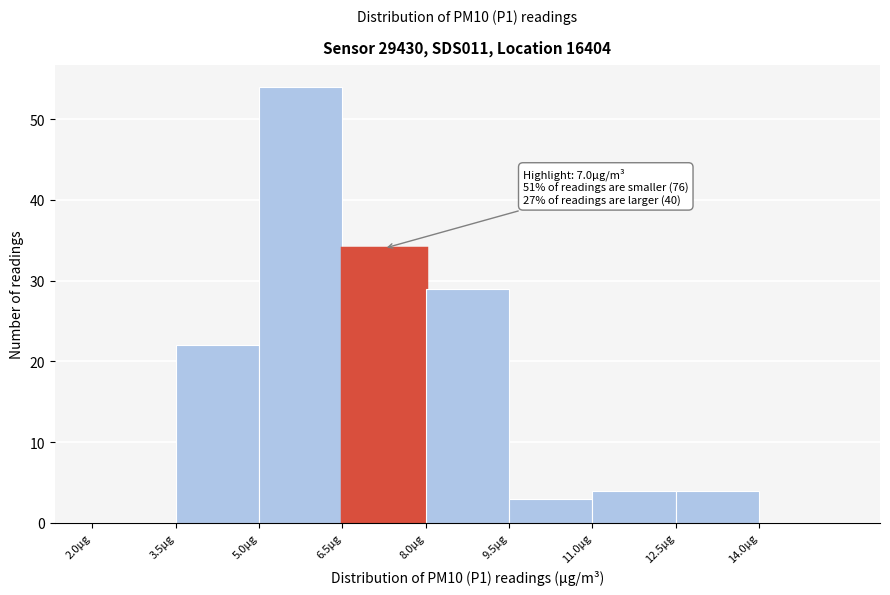

Over which range of the x-axis is the bar tallest?

5.0 to 6.5